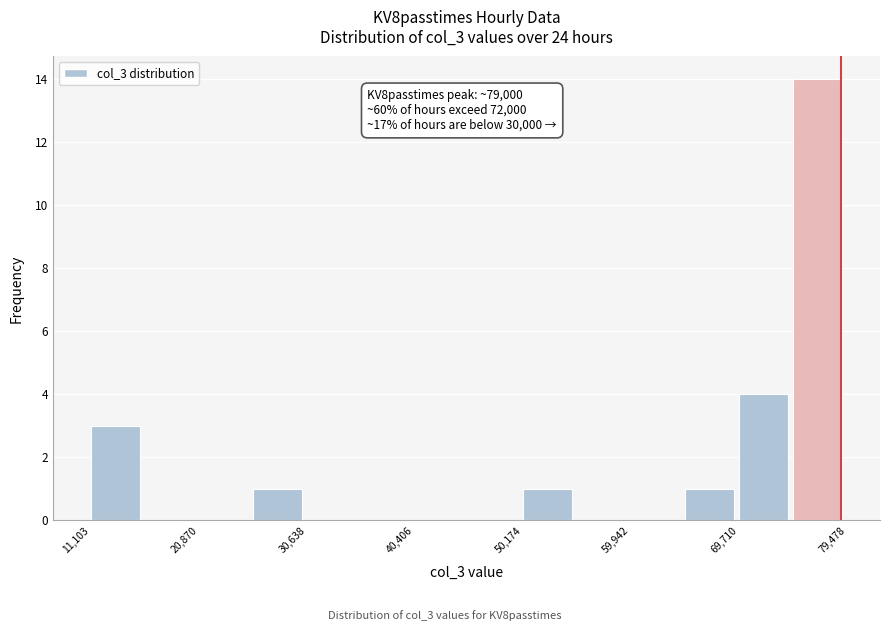

Over which range of the x-axis is the bar tallest?

75000 to 79000